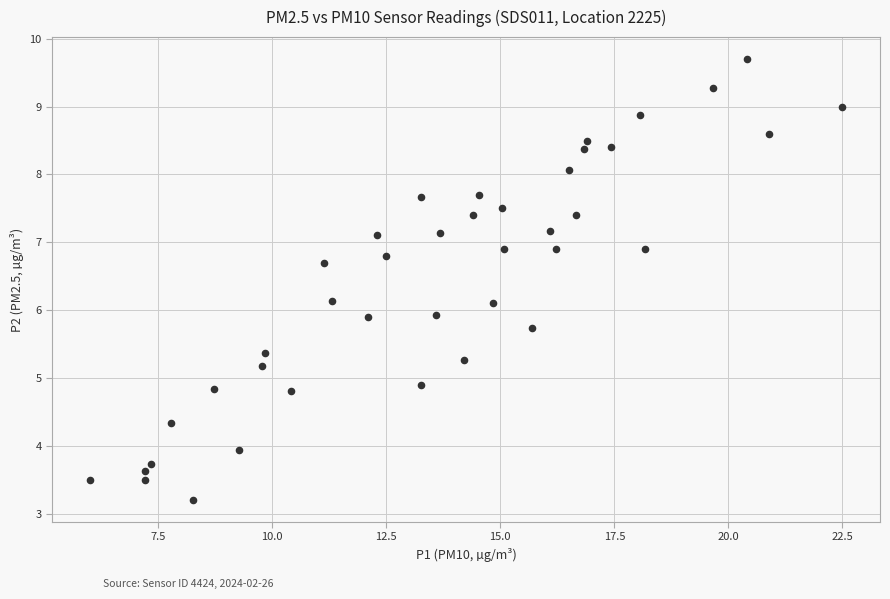

What is the range of Y values (max minus min)?

6.5